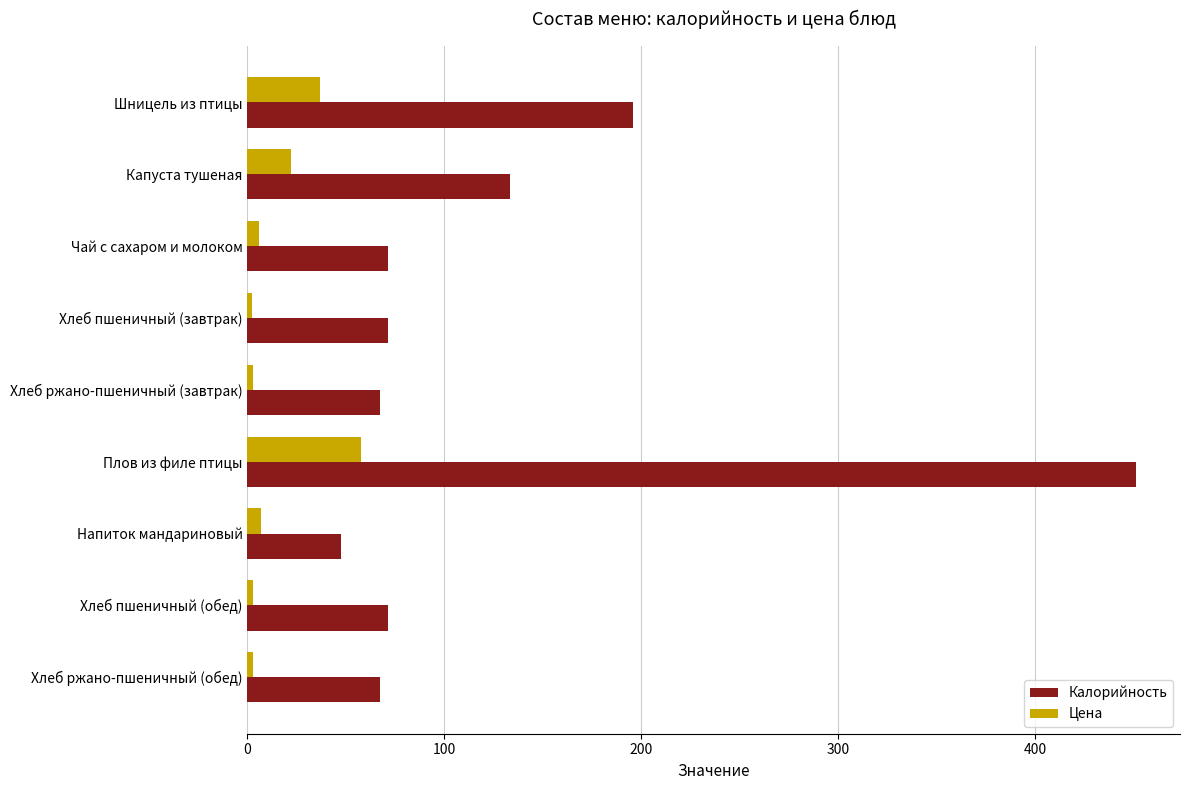

Is the value of Калорийность at Напиток мандариновый greater than the value of Цена at Чай с сахаром и молоком?

Yes